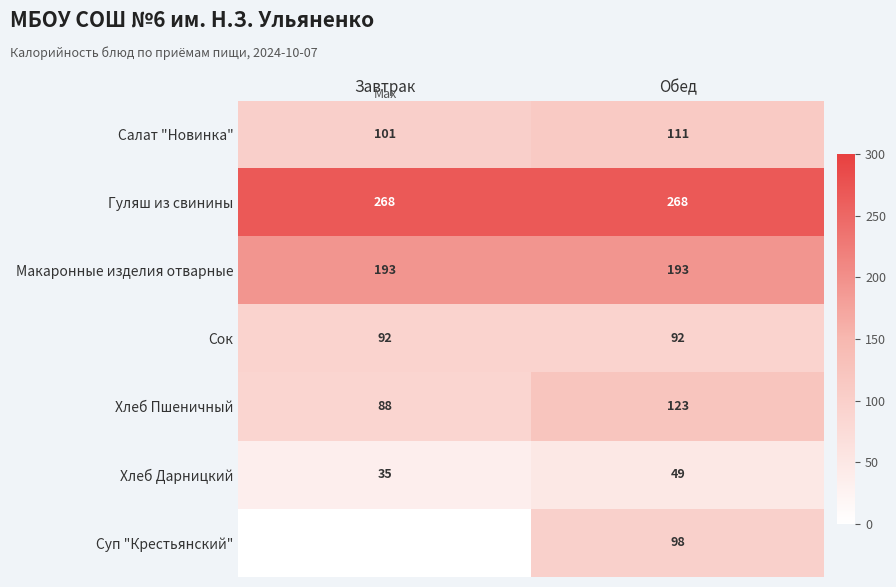

What is the total value across all series at Завтрак?

777.0